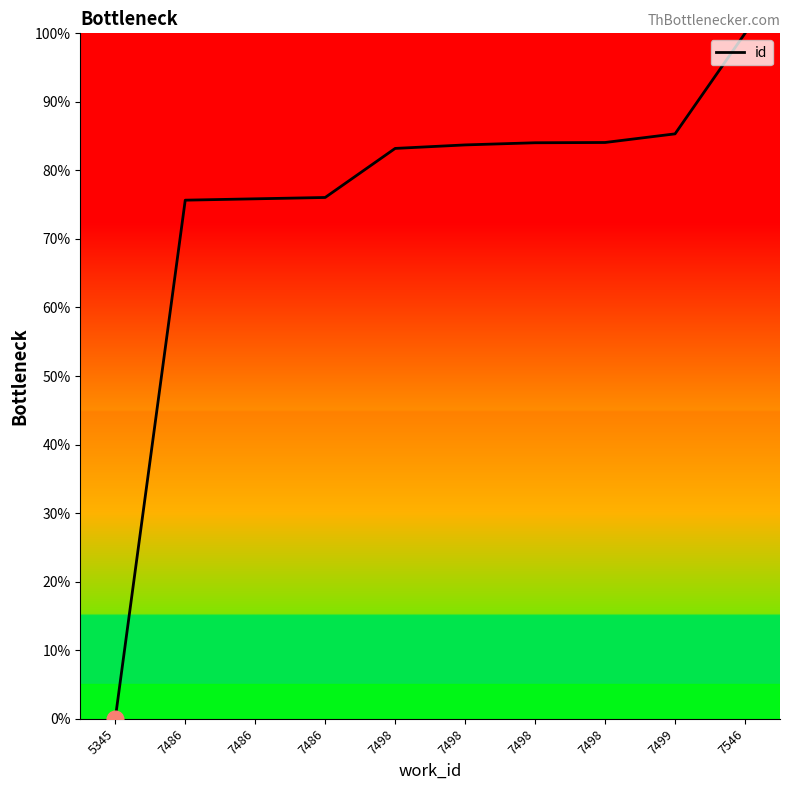

What is the value of the 10th point from the left?

100.0